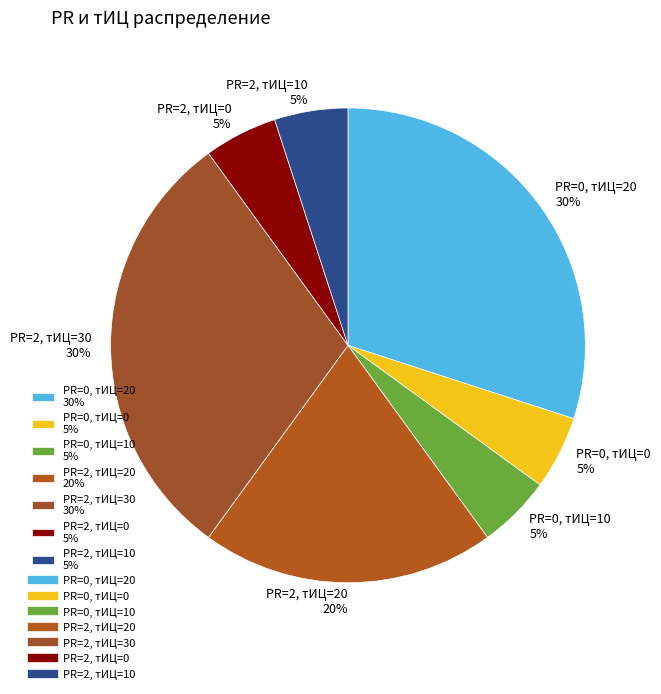

The PR=0, тИЦ=0 slice represents 5% of the pie. True or false?

True